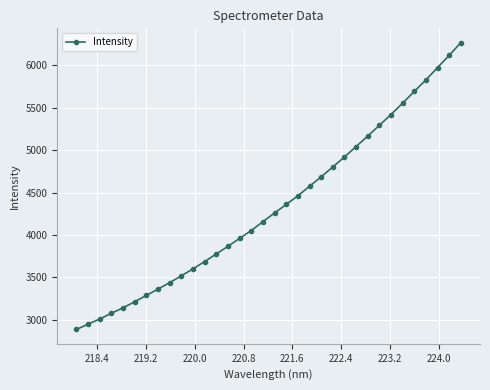

What is the smallest value displayed?

2884.7